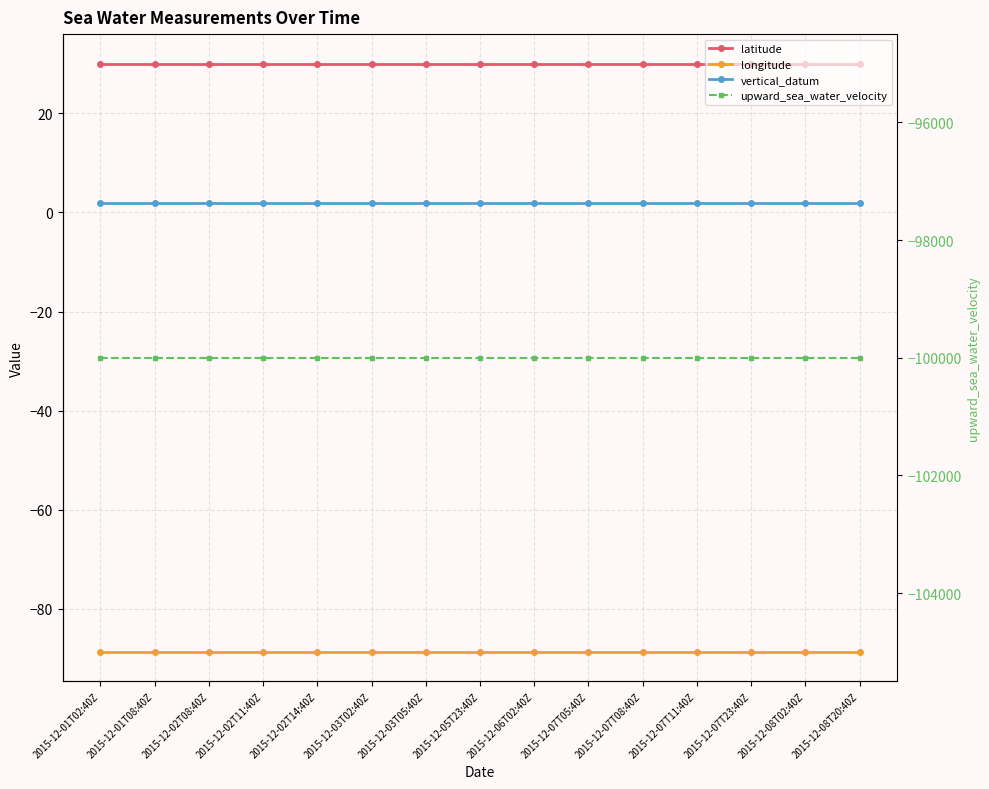

What is the maximum value shown in the chart?

30.0